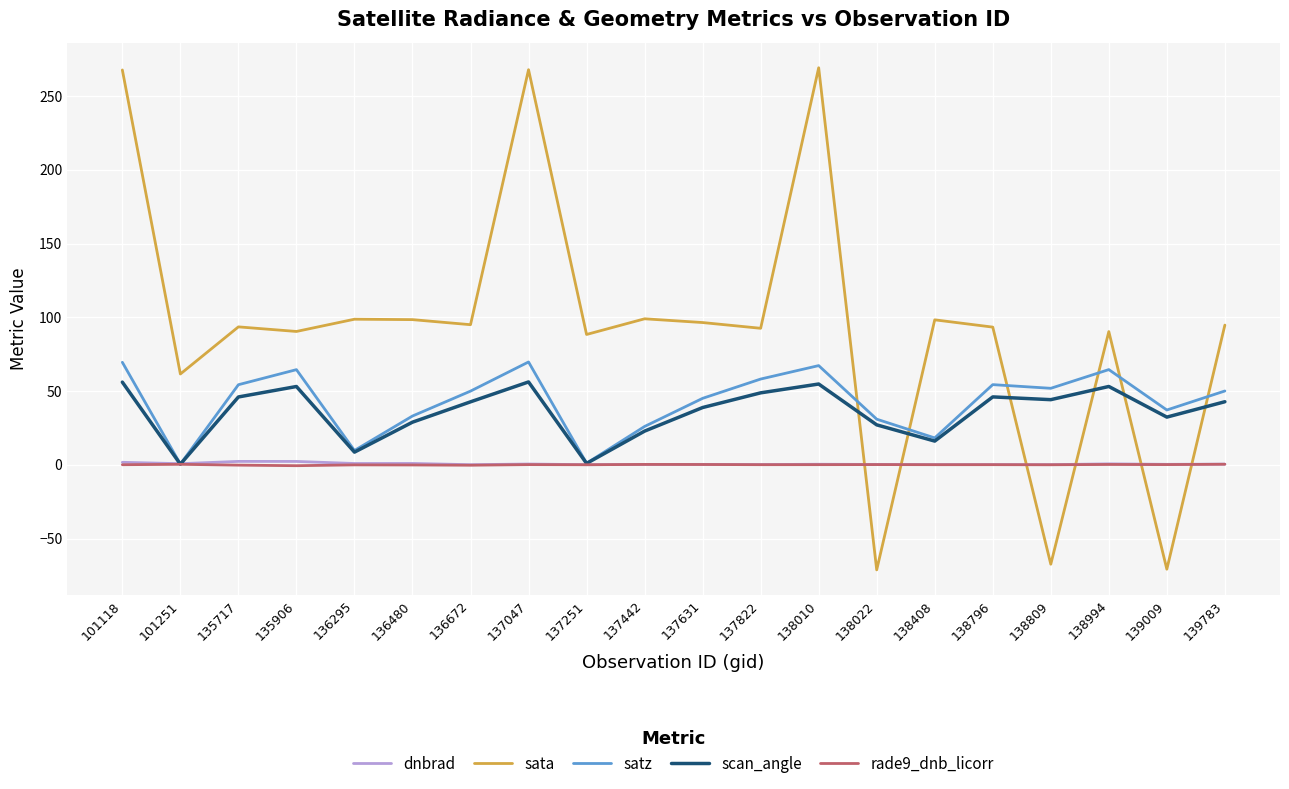

The sata series shows 153.7 at 139783. True or false?

False